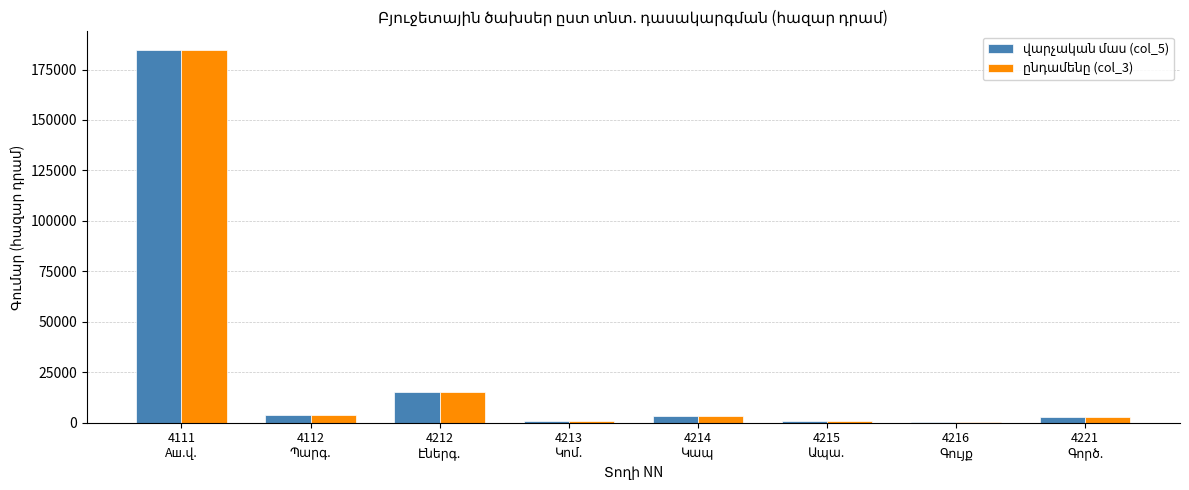

What is the maximum value shown in the chart?

184692.4